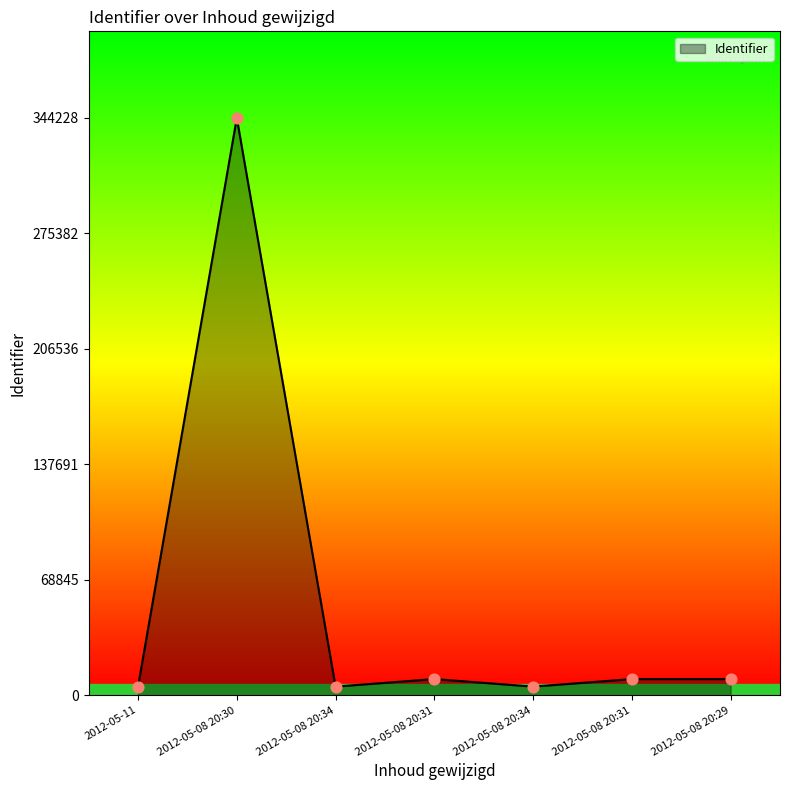

Which has a higher value, 2012-05-08 20:31 or 2012-05-08 20:29?

2012-05-08 20:31